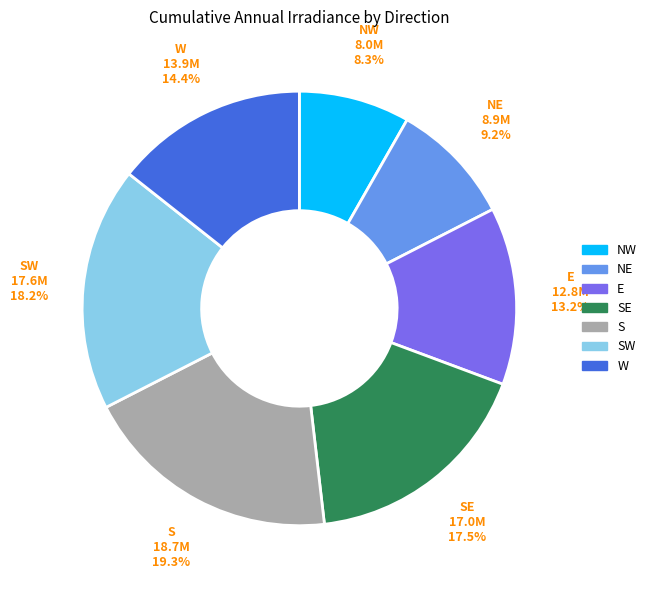

Is there a majority slice in this chart?

No